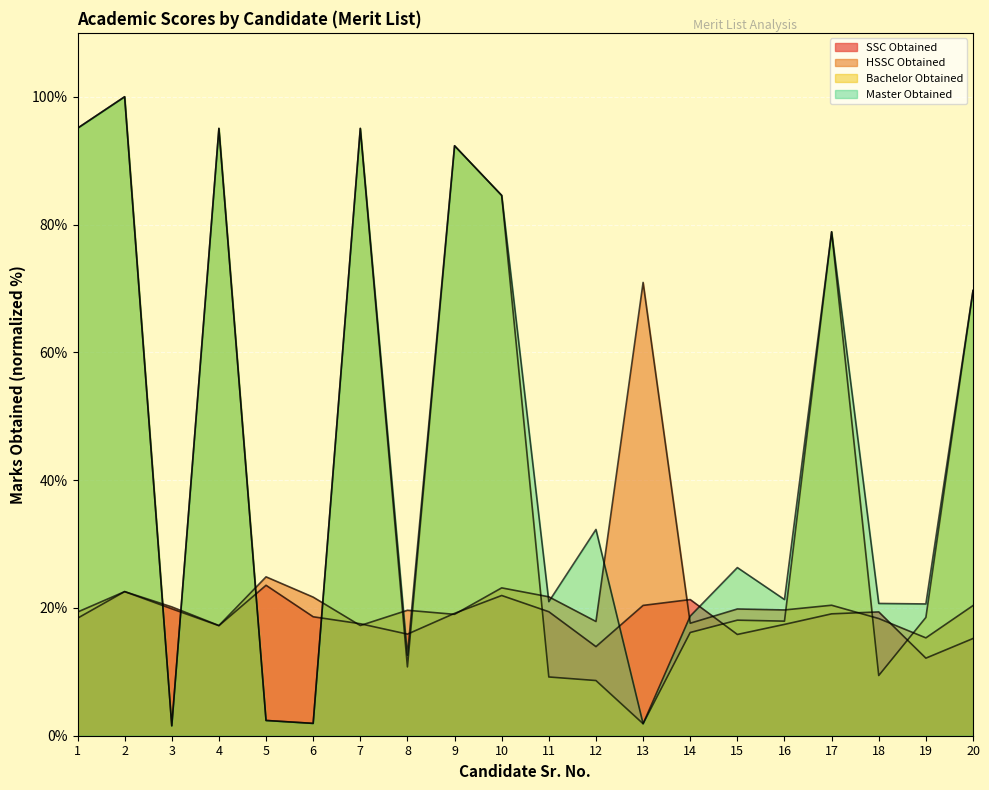

What is the minimum value shown in the chart?

1.5